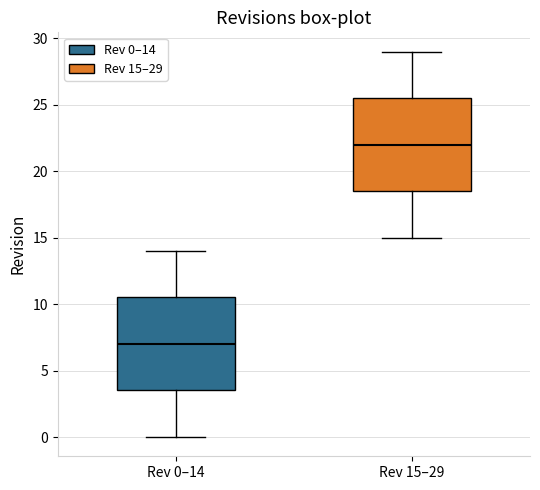

Which box's median line is the highest?

Rev 15–29